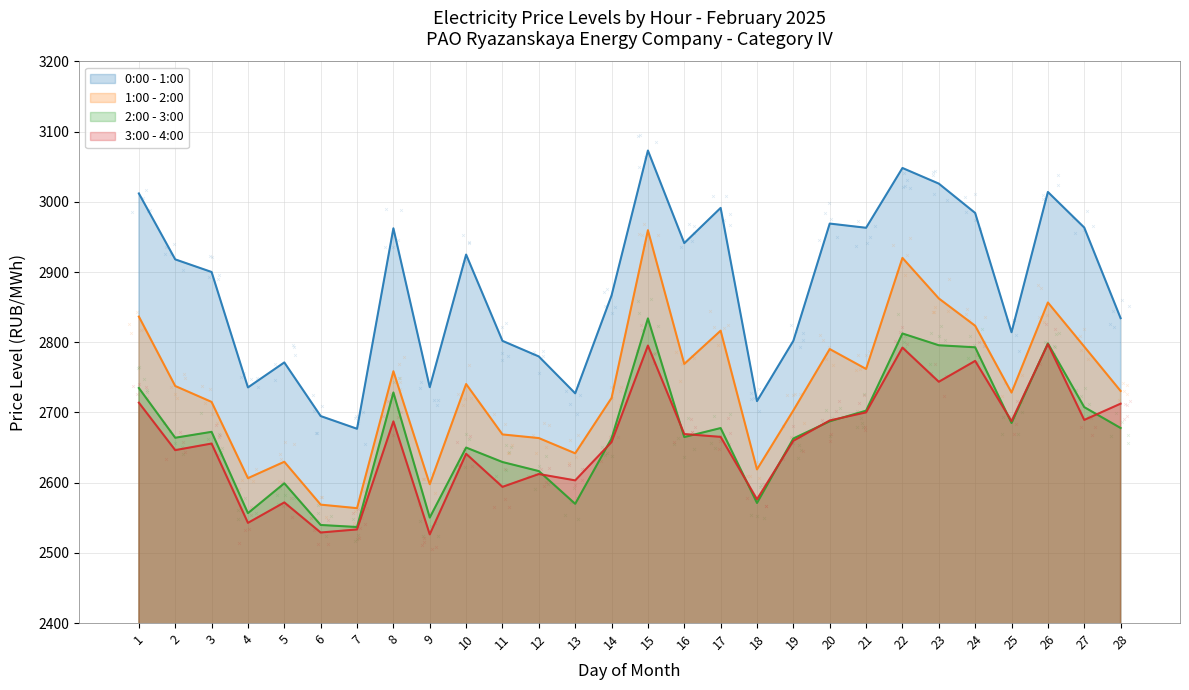

What is the total value across all series at 27?

11154.3